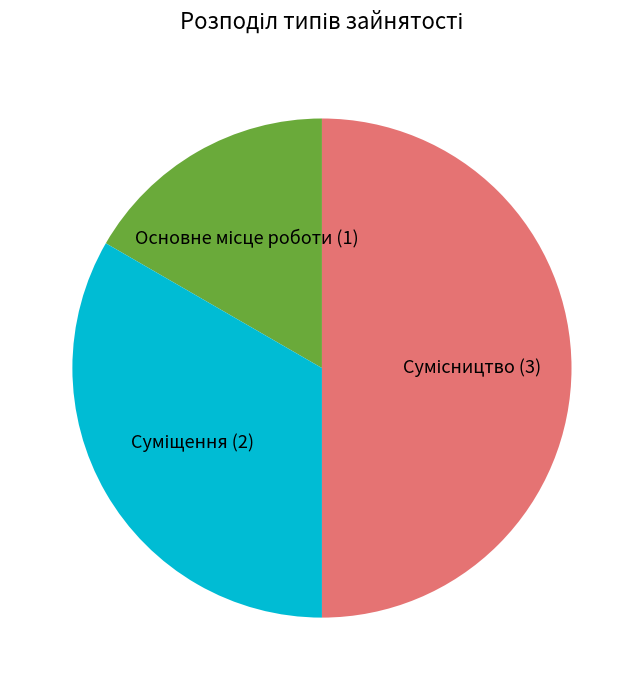

Rank the categories by value from lowest to highest.

Основне місце роботи, Суміщення, Сумісництво